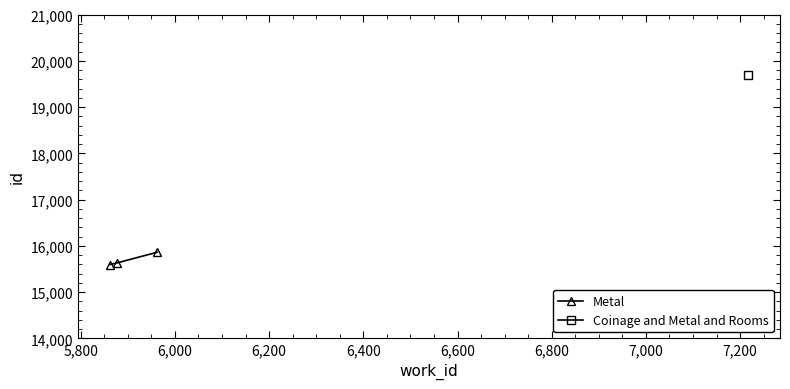

Where does the data first go above 15634?

6,000